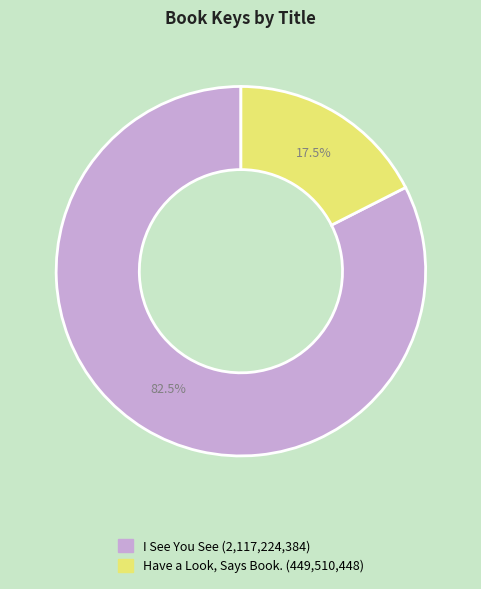

To the nearest percent, what is the difference between the Have a Look, Says Book. and I See You See slice percentages?

65%